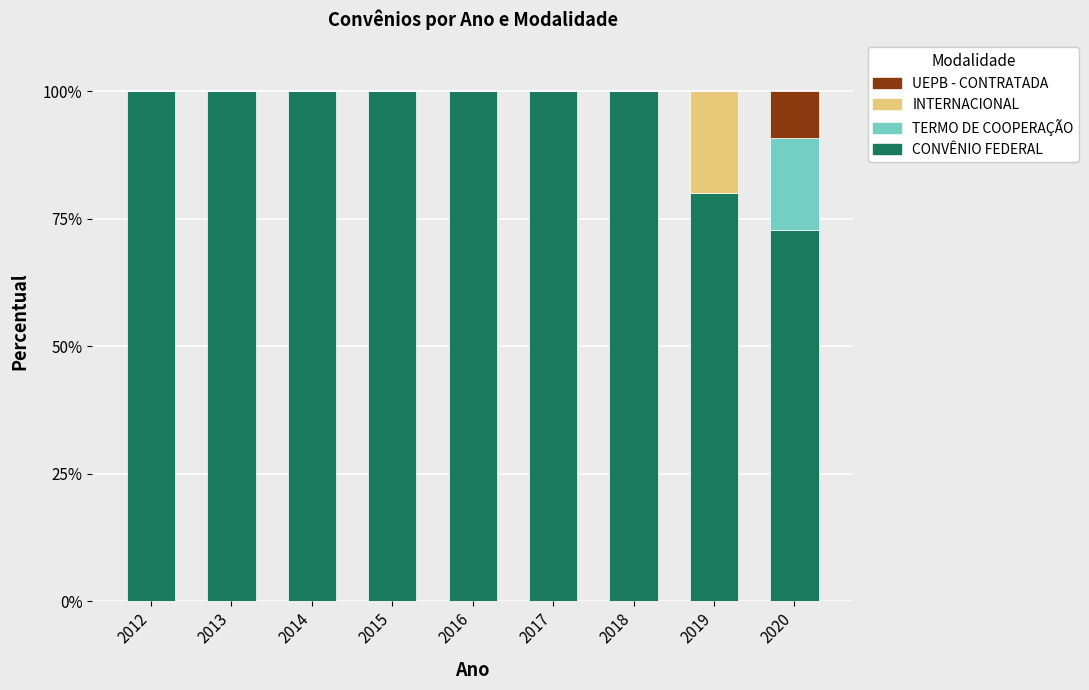

The value of CONVÊNIO FEDERAL at 2019 is 110.1. True or false?

False